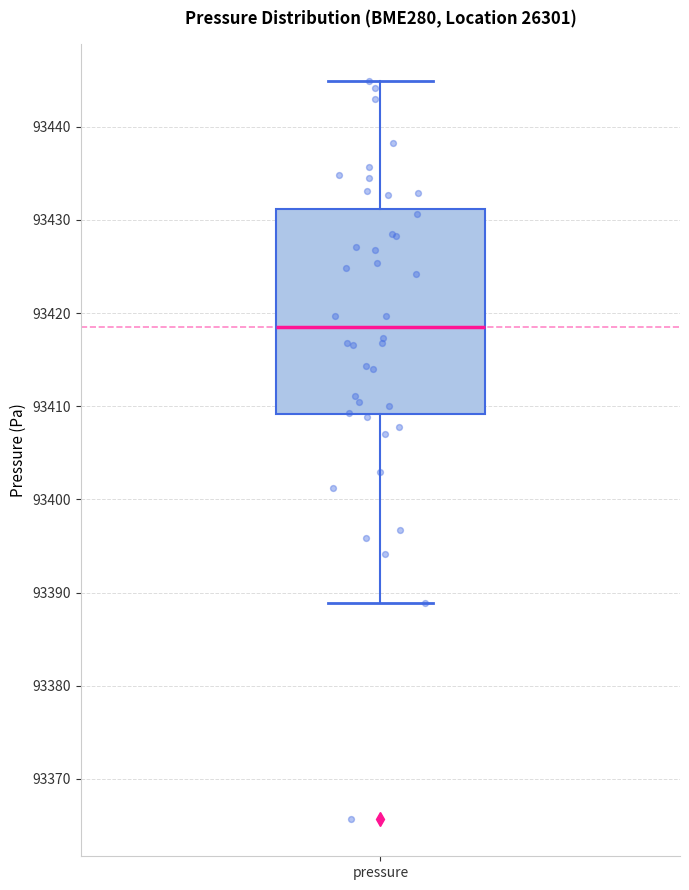

Where is the lower edge of the box for pressure on the y-axis? The values are not printed on the chart, so give them approximately, as read against the axis.

93409